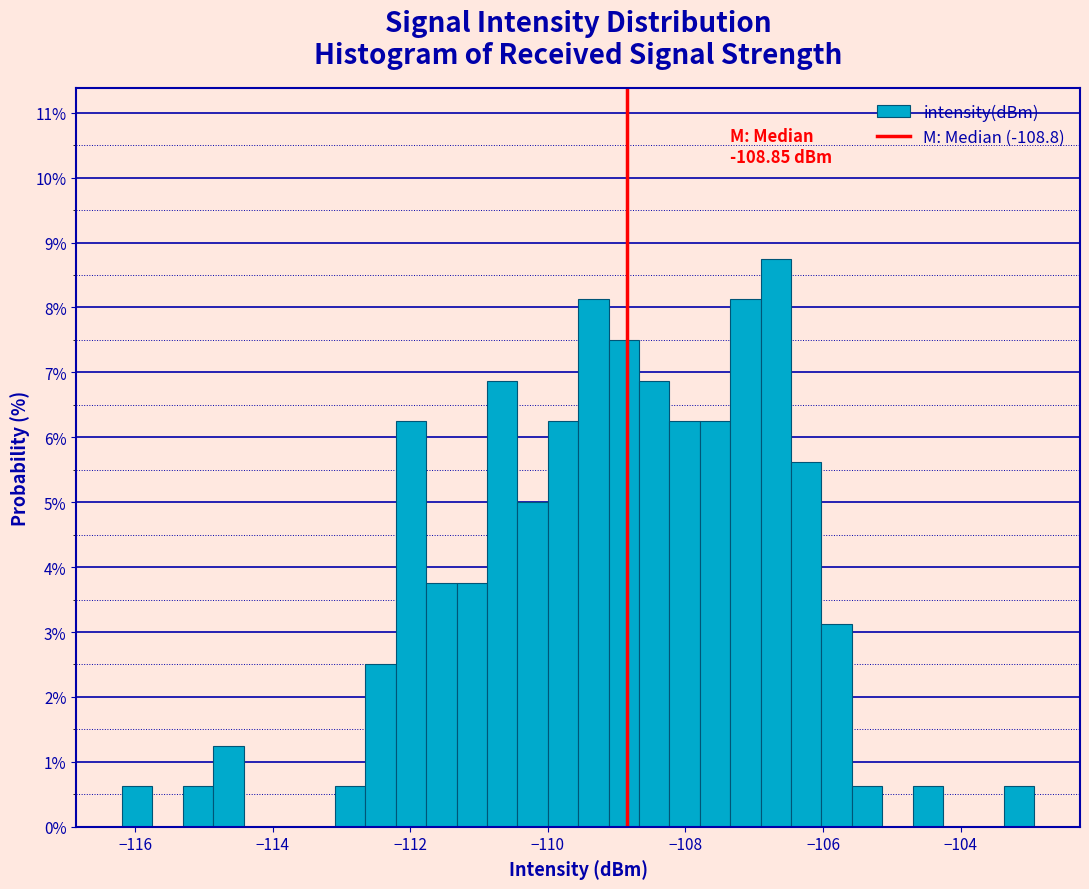

Read against the x-axis, roughly where is the centre of the tallest bar?

-106.6